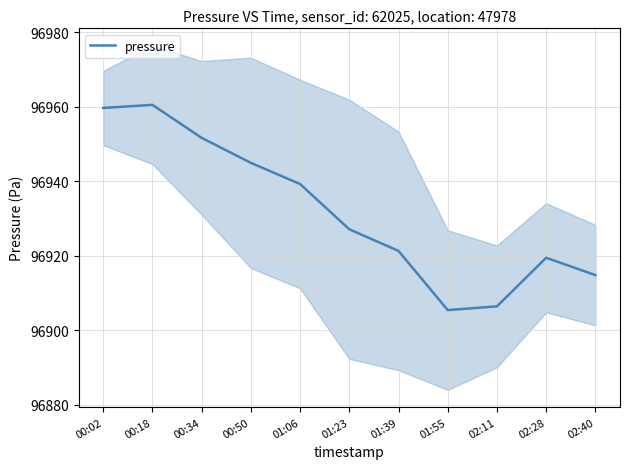

Rank the categories by value from lowest to highest.

01:55, 02:11, 02:40, 02:28, 01:39, 01:23, 01:06, 00:50, 00:34, 00:02, 00:18